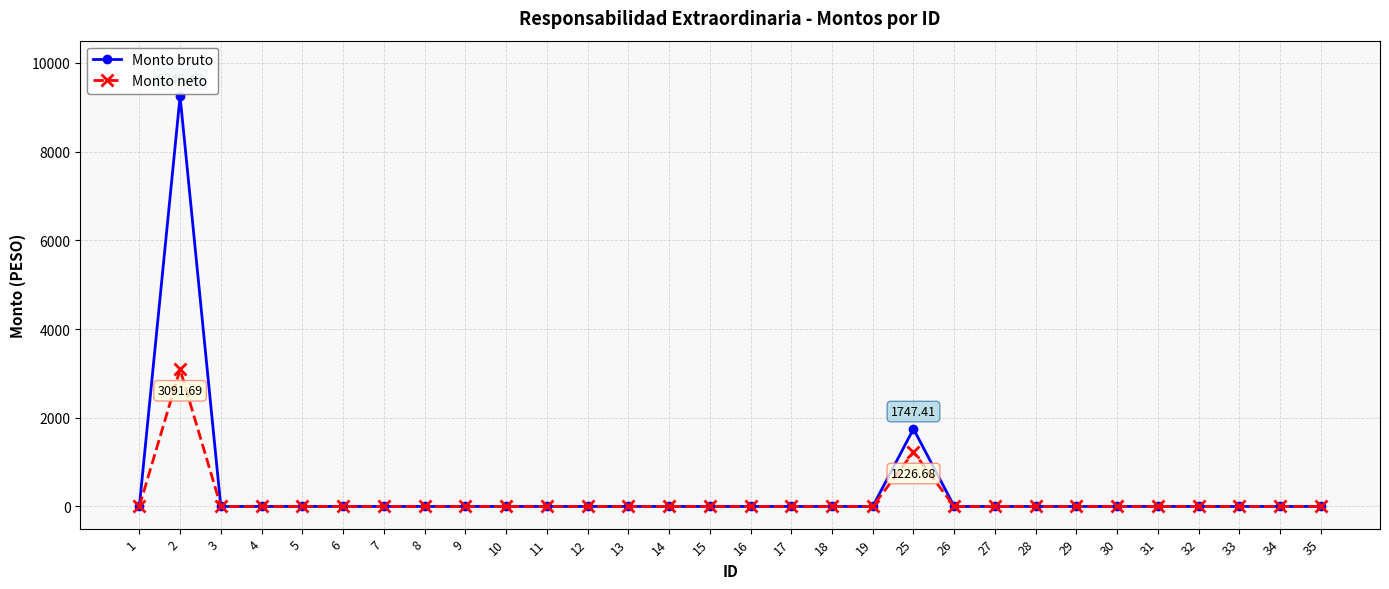

At which label is Monto neto closest to 1545?

25